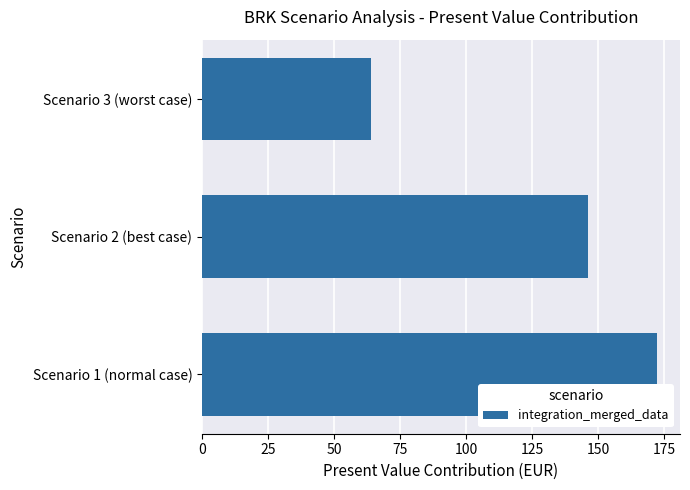

The value at Scenario 3 (worst case) is 64.0. True or false?

True